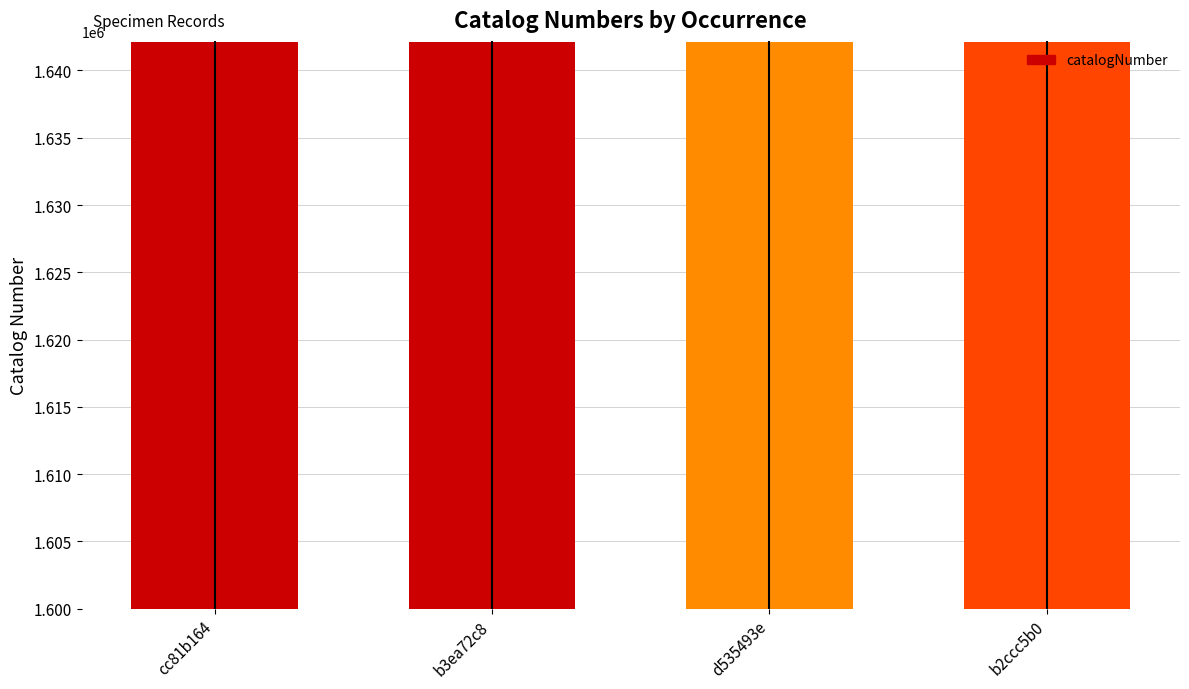

What is the value of the 2nd bar from the left?

1642095